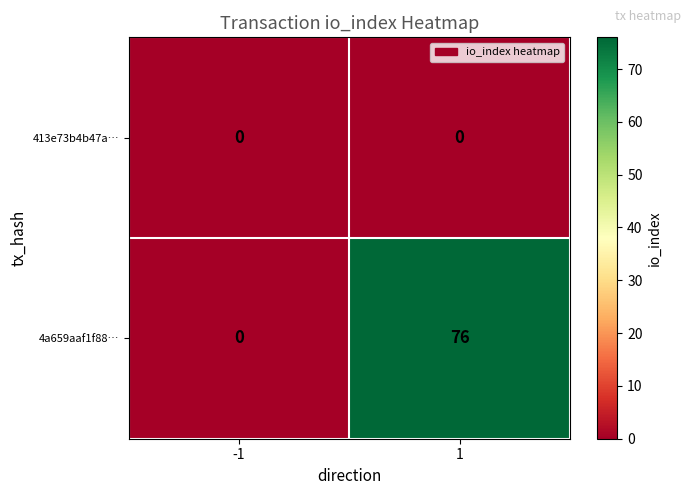

Rank the series by their average value, from highest to lowest.

4a659aaf1f88…, 413e73b4b47a…